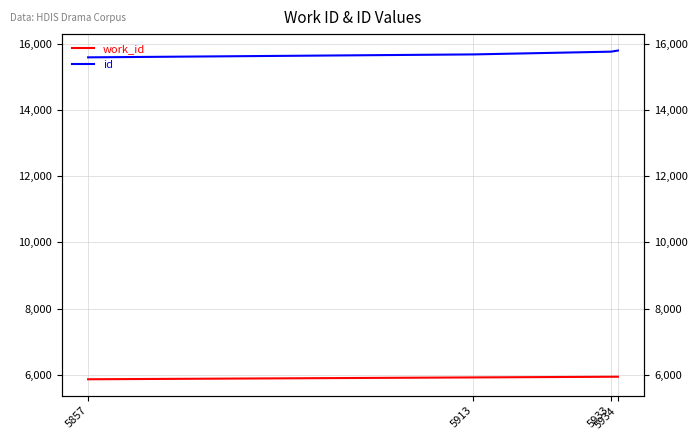

Reading left to right, what are all the values shown in this chart?

work_id: 5857=5857	5913=5913	5933=5933	5934=5934
id: 5857=15606	5913=15695	5933=15778	5934=15812